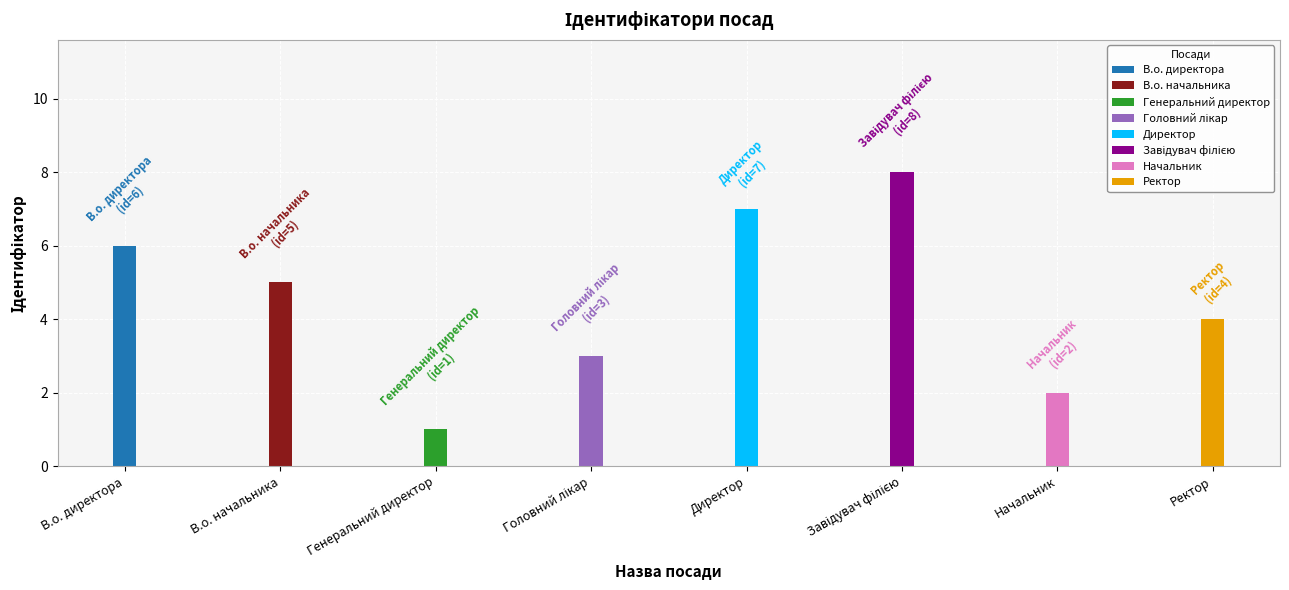

Which has a higher value, Завідувач філією or В.о. директора?

Завідувач філією